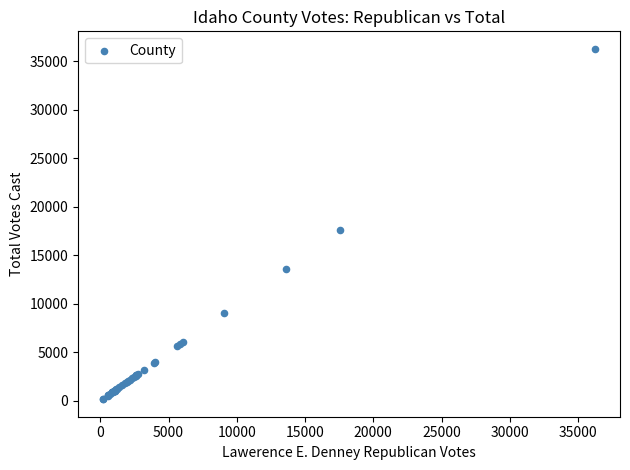

What Y value in the scatter plot is closest to 18220?

17584